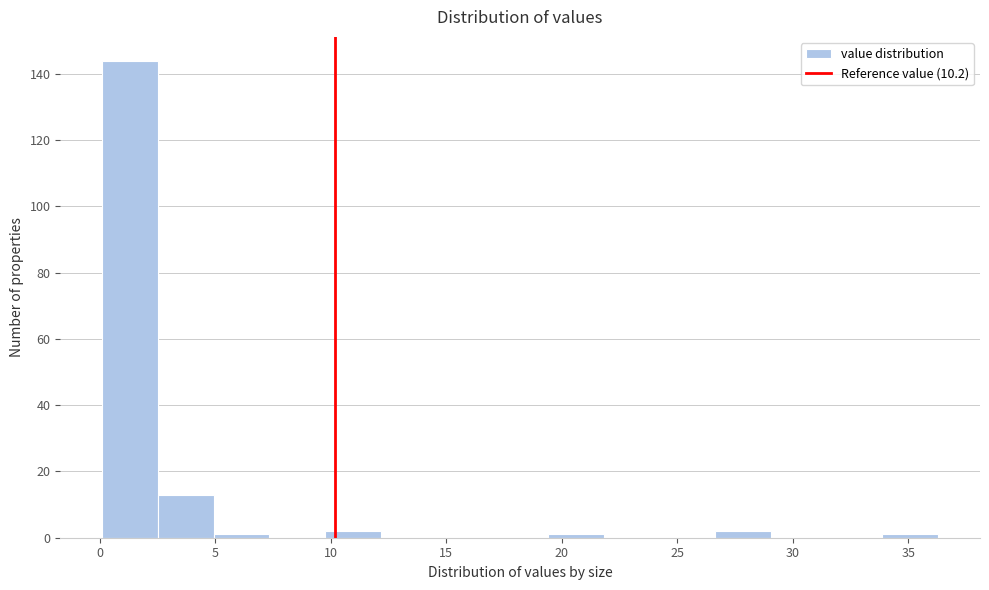

Which range on the x-axis has the tallest bar?

0.0 to 2.5